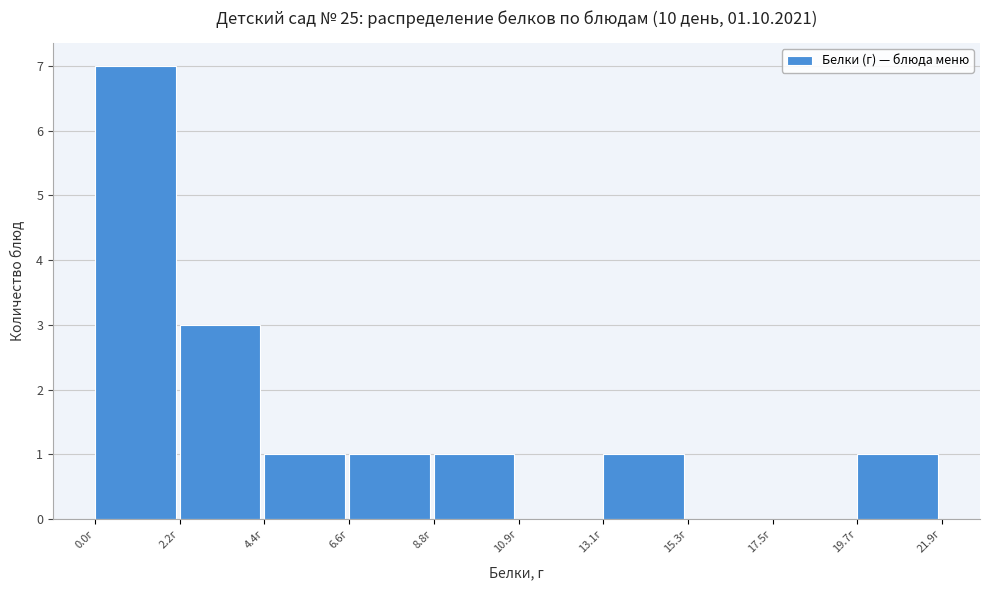

How tall is the bar that spans 6.5 to 9.0 on the x-axis? Neither the bar edges nor the heights are printed on the chart, so give them approximately, as read against the axes.

1